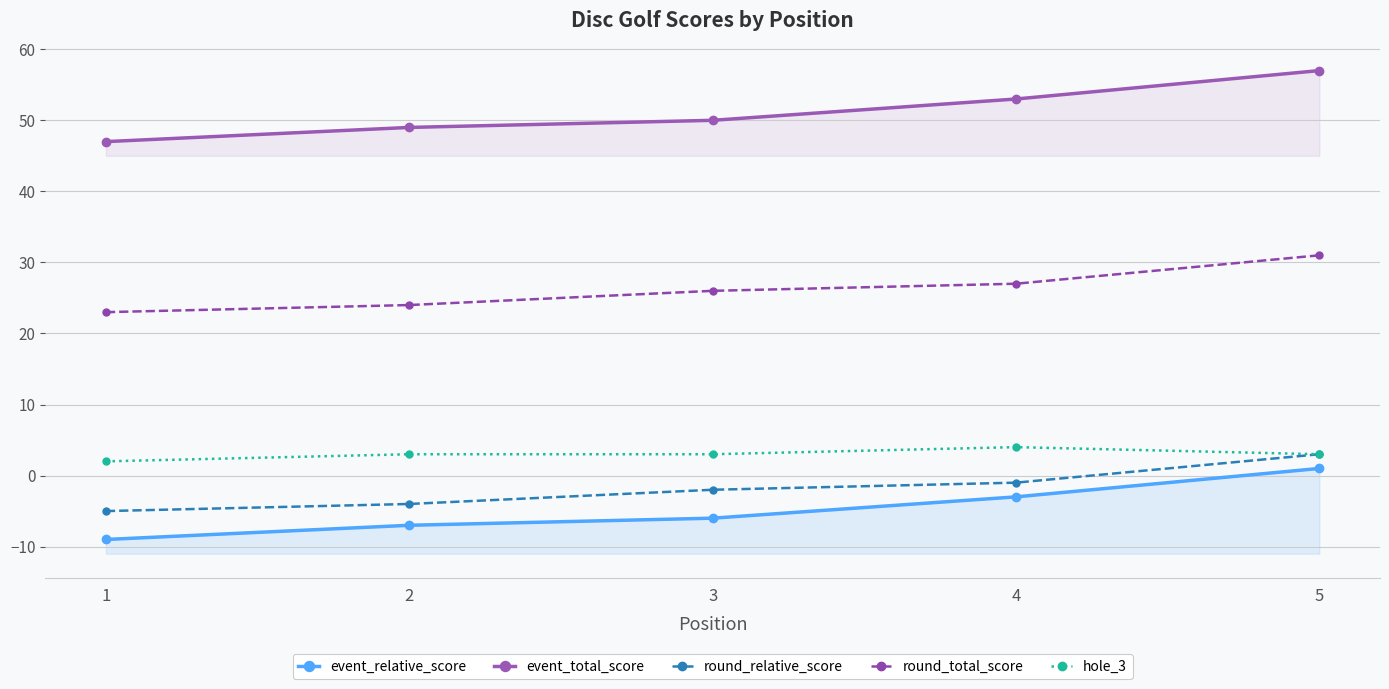

Which series has the largest range (max minus min)?

event_relative_score